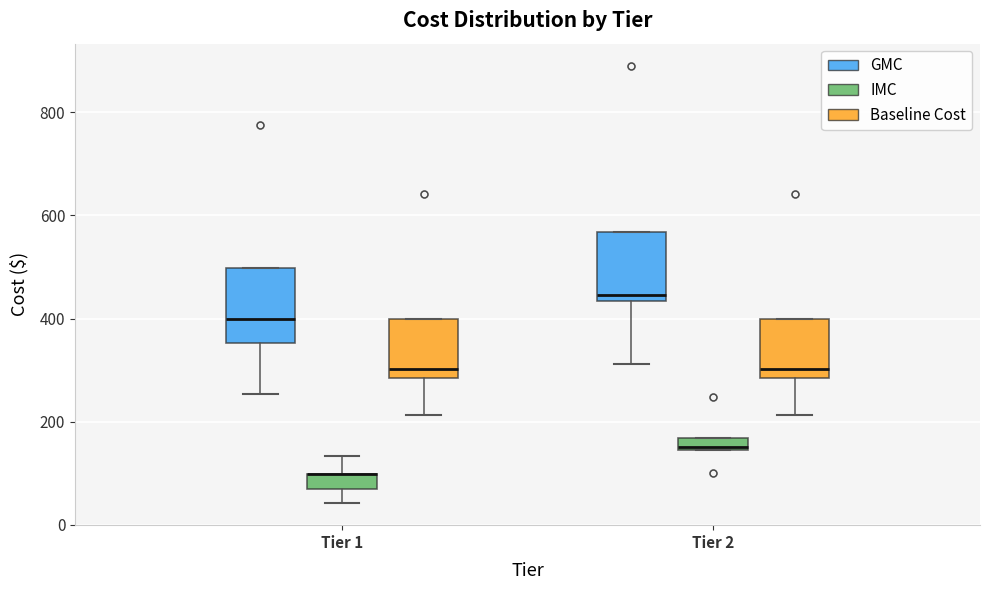

Where is the upper edge of the box for Tier 2 (IMC) on the y-axis? The values are not printed on the chart, so give them approximately, as read against the axis.

160